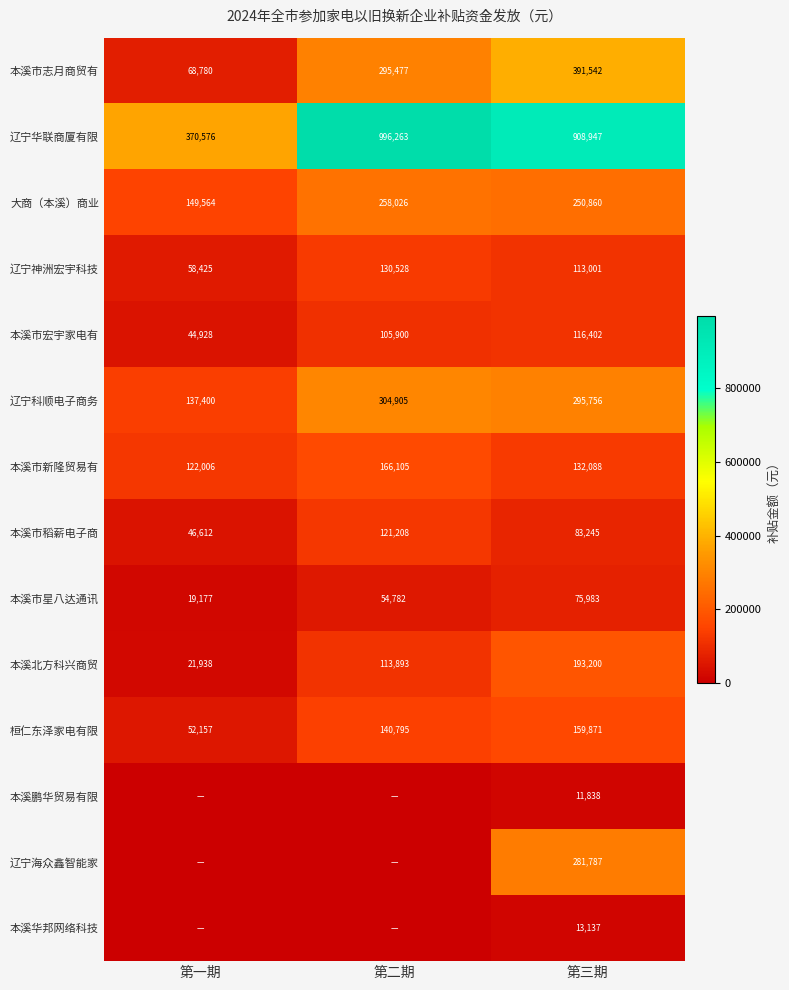

What is the difference between the maximum and minimum values in the 辽宁科顺电子商务 series?

167505